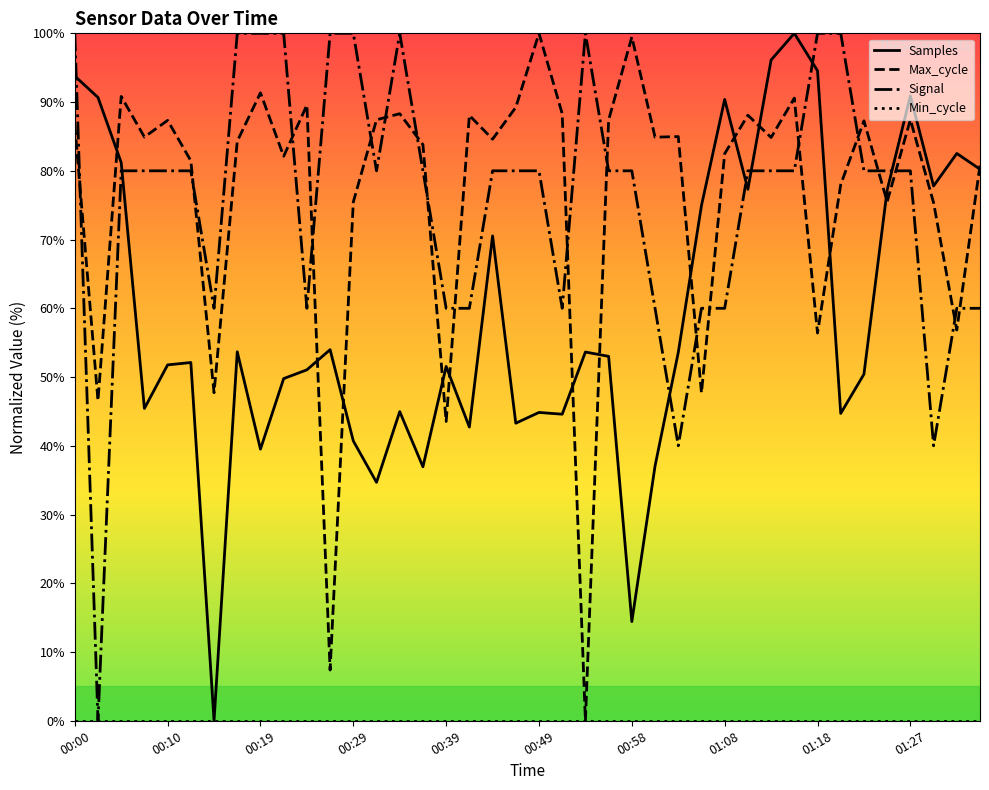

After their last crossing, which series has the higher values: Samples or Signal?

Samples